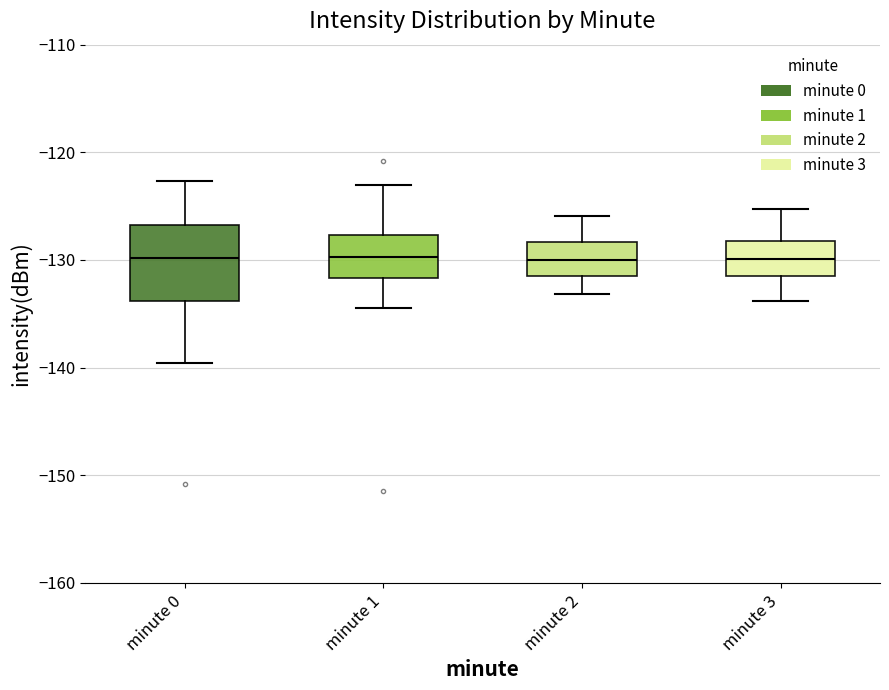

Where does the upper whisker of the box for minute 1 end on the y-axis? The values are not printed on the chart, so give them approximately, as read against the axis.

-123